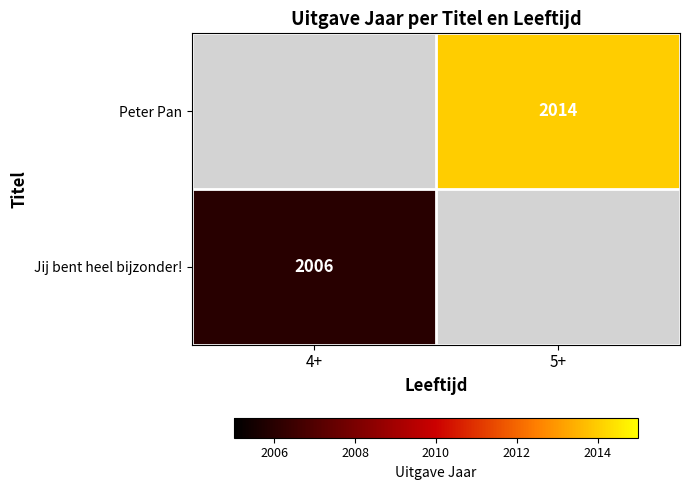

True or false: Peter Pan has a value of 1073 at 5+.

False